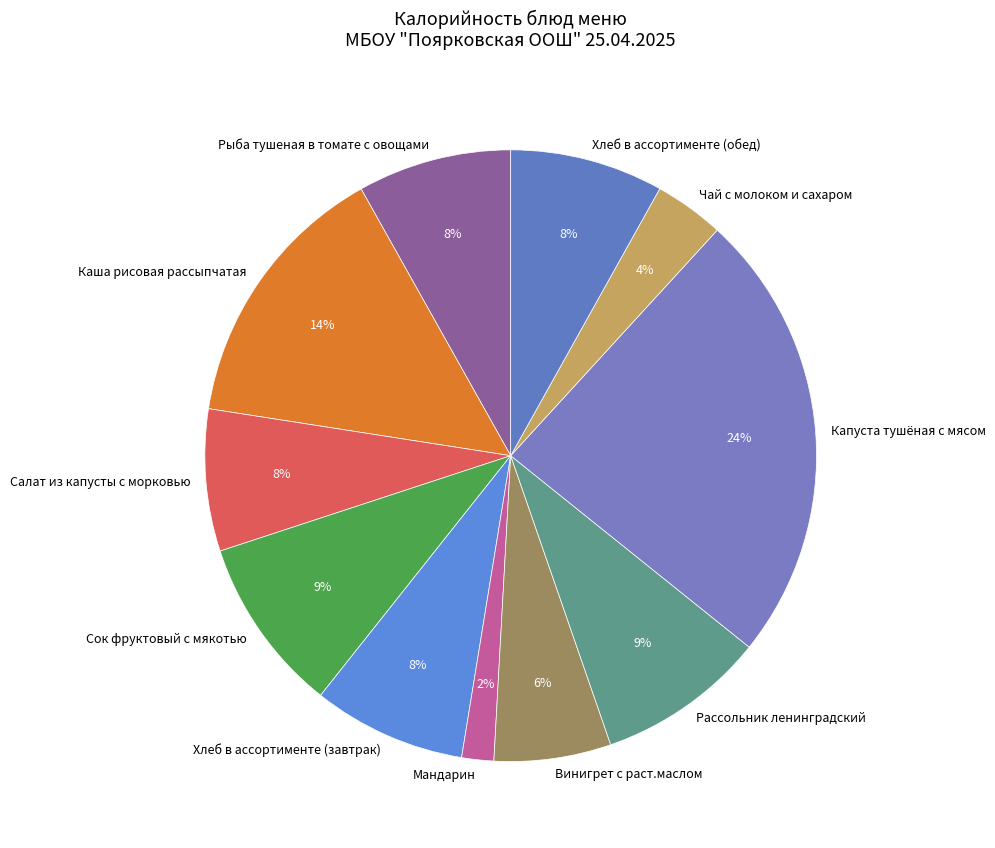

To the nearest percent, what is the difference between the largest and smallest slice percentages?

22%